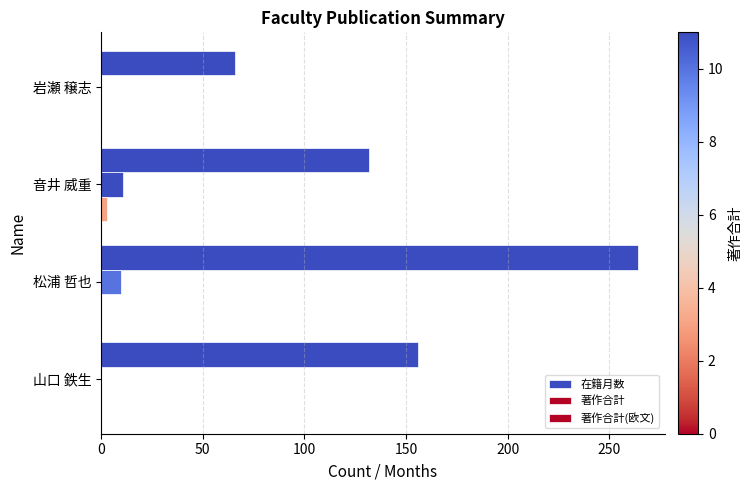

How many series are shown in this chart?

3